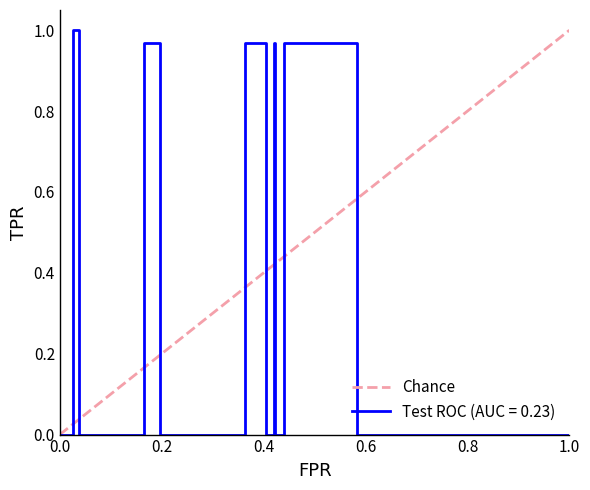

What is the value of the 2nd point from the left?

1